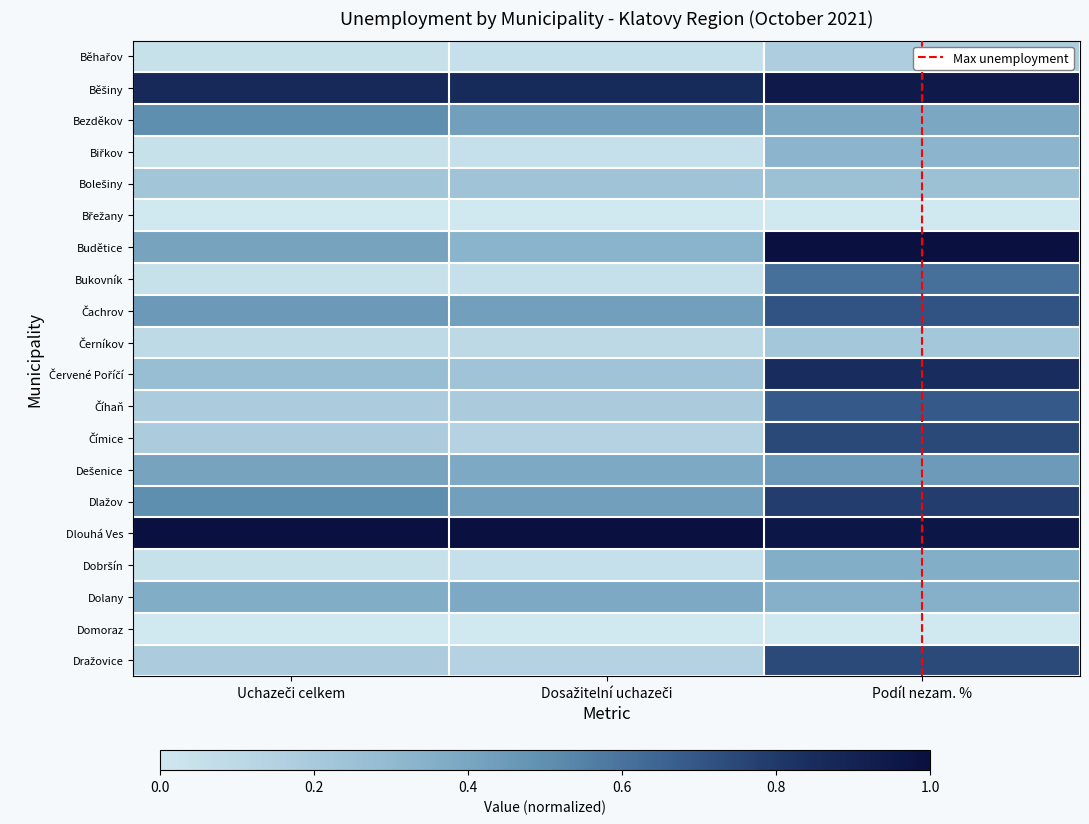

At which category is the sum across all series the highest?

Podíl nezam. %